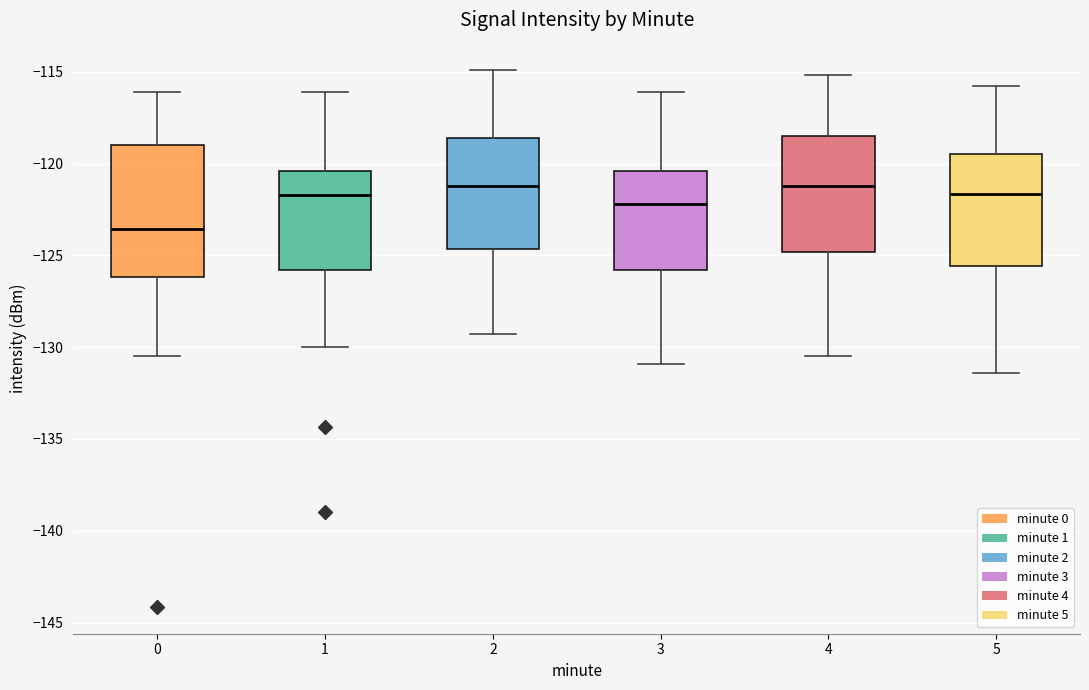

Which box's median line is the lowest?

0